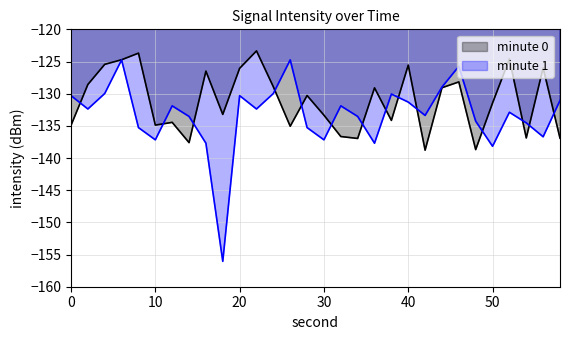

List the series in order of their overall mean, highest first.

minute 0, minute 1